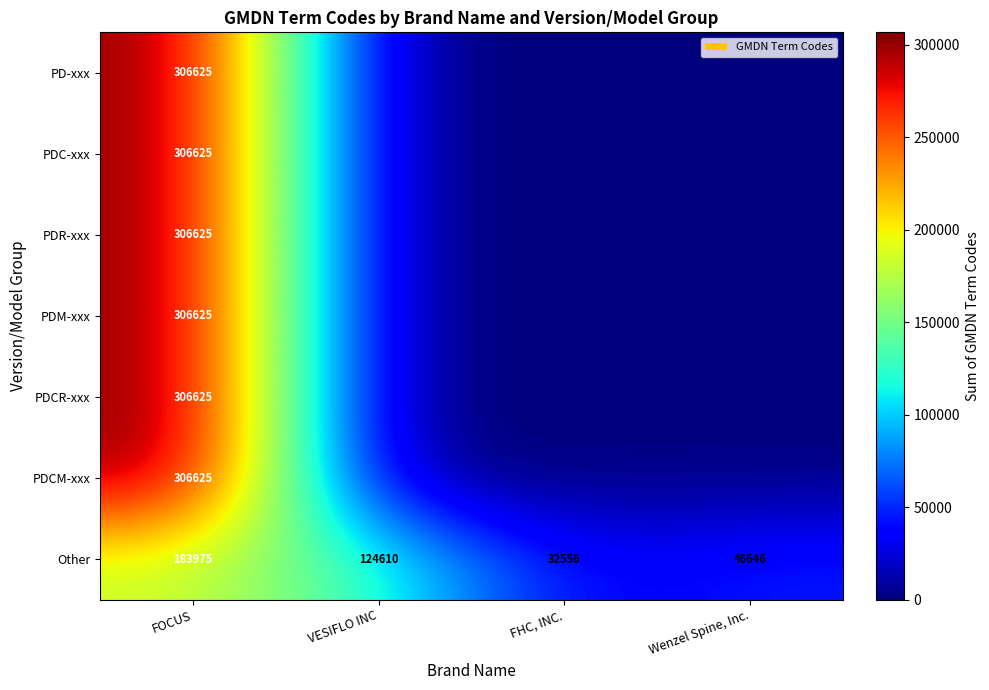

The value of Other at VESIFLO INC is 124610. True or false?

True